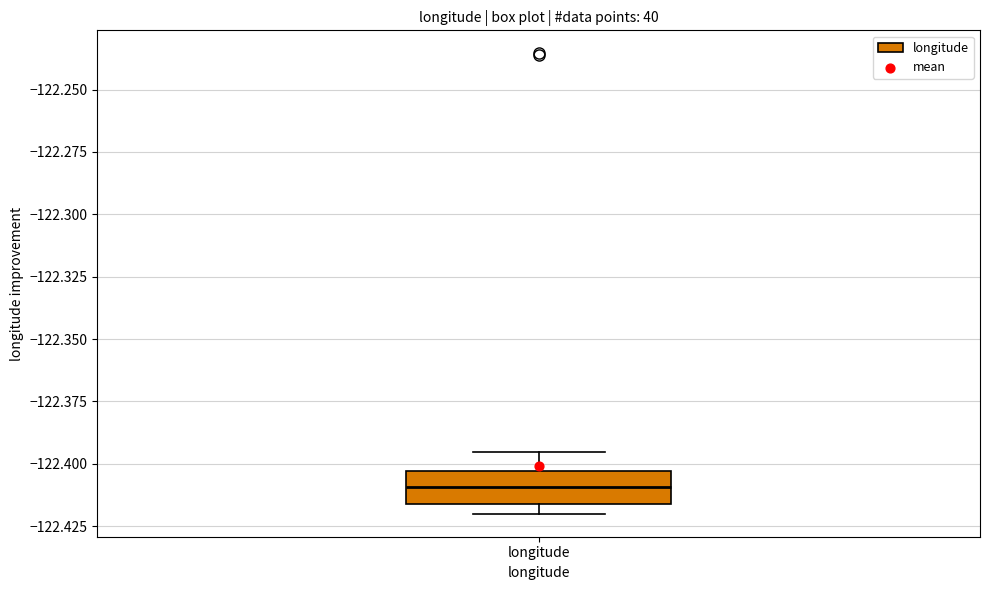

Read this box plot against the y-axis: the position of the median line, the range covered by the box, and the ends of both whiskers. The values are not printed on the chart, so give them approximately, as read against the axis.

median -122.410, box -122.415 to -122.405, whiskers -122.420 to -122.395